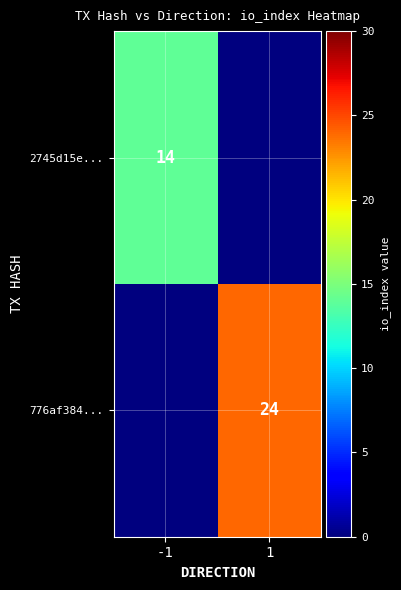

The 776af384... series shows 11 at 1. True or false?

False